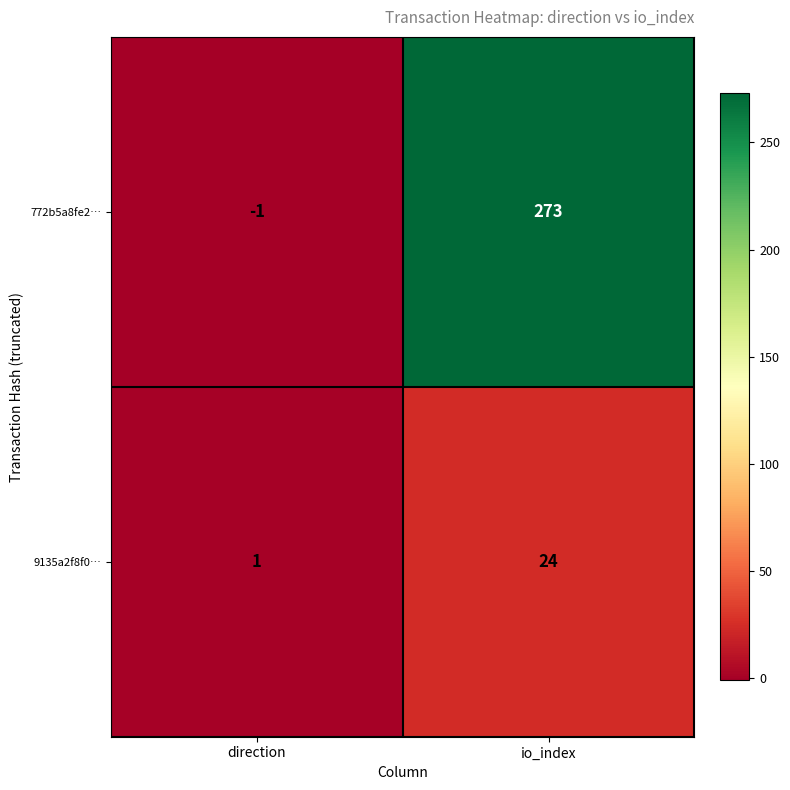

Which series has the largest range (max minus min)?

772b5a8fe2…